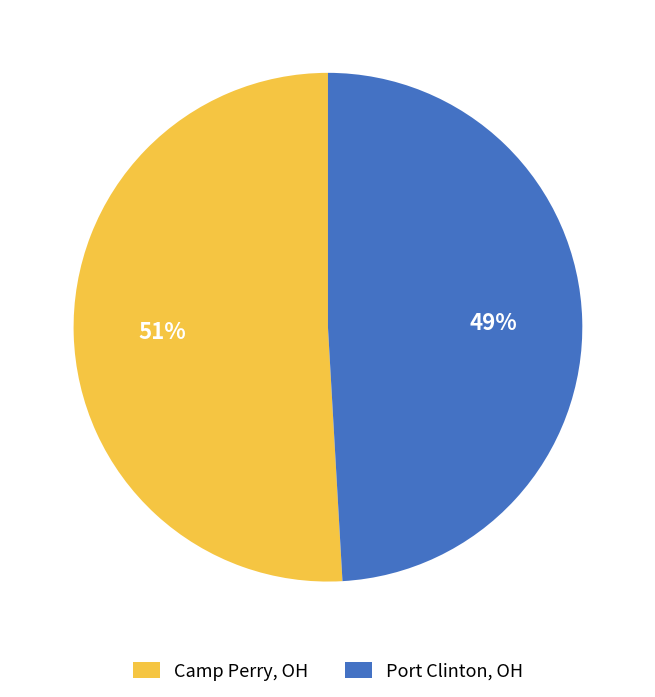

Between Camp Perry, OH and Port Clinton, OH, which is larger?

Camp Perry, OH